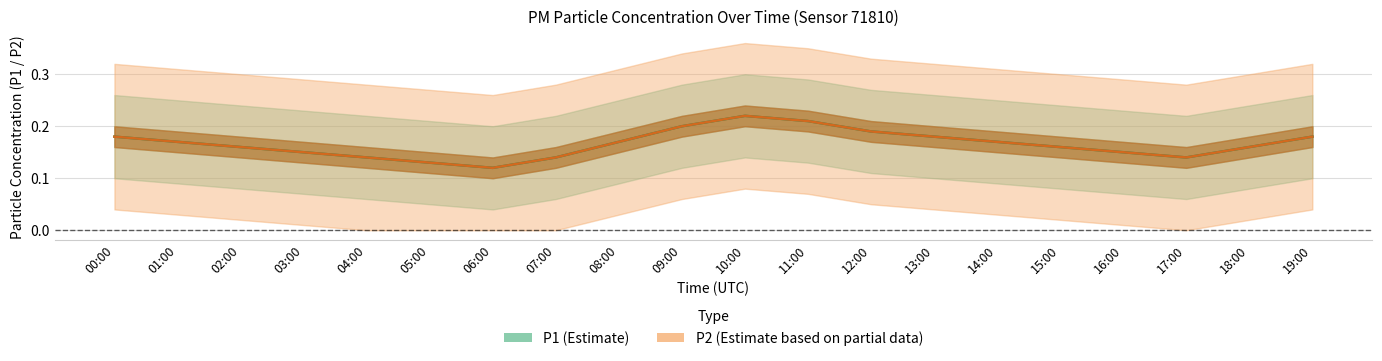

At which category does P1_lower reach its first local peak?

10:00